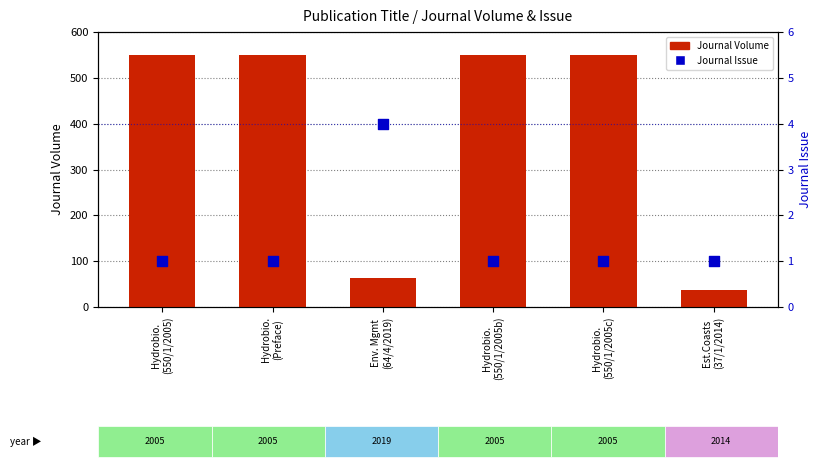

Which series has the largest total across all categories?

Journal Volume